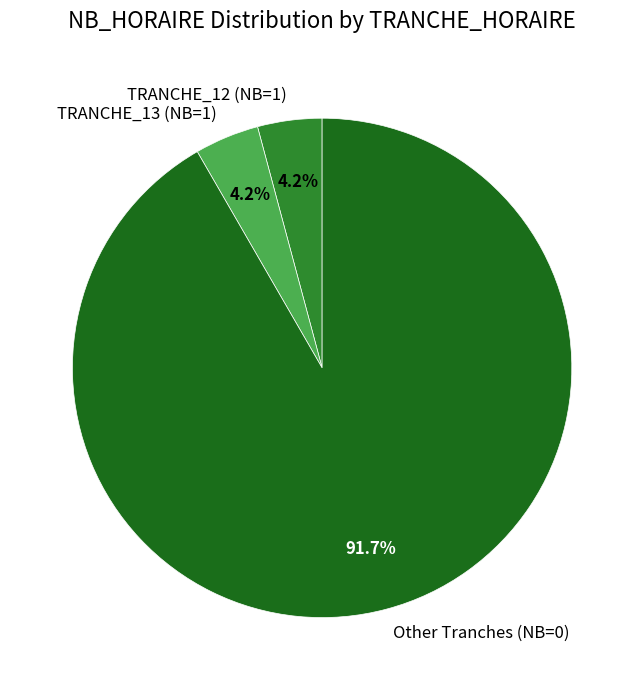

How many segments does this pie chart have?

3